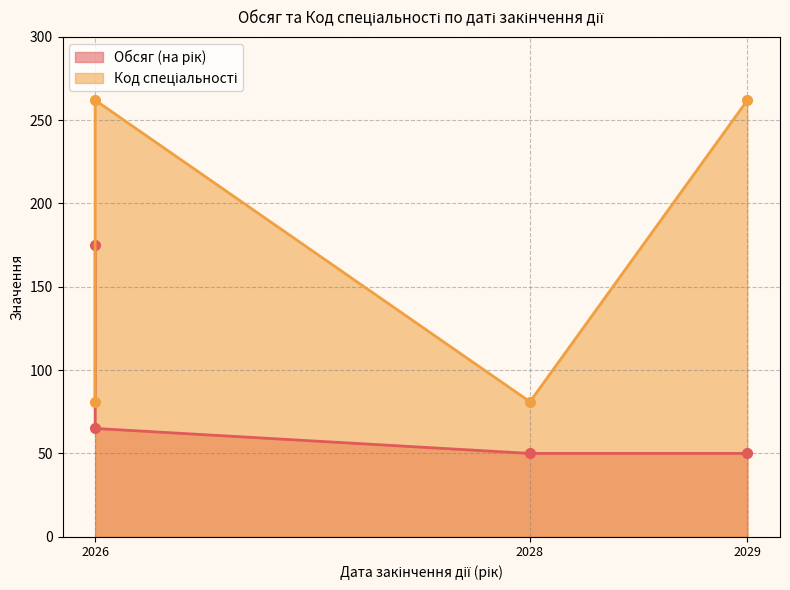

Reading left to right, what are all the values shown in this chart?

Обсяг (на рік): 175	65	50	50
Код спеціальності: 81	262	81	262